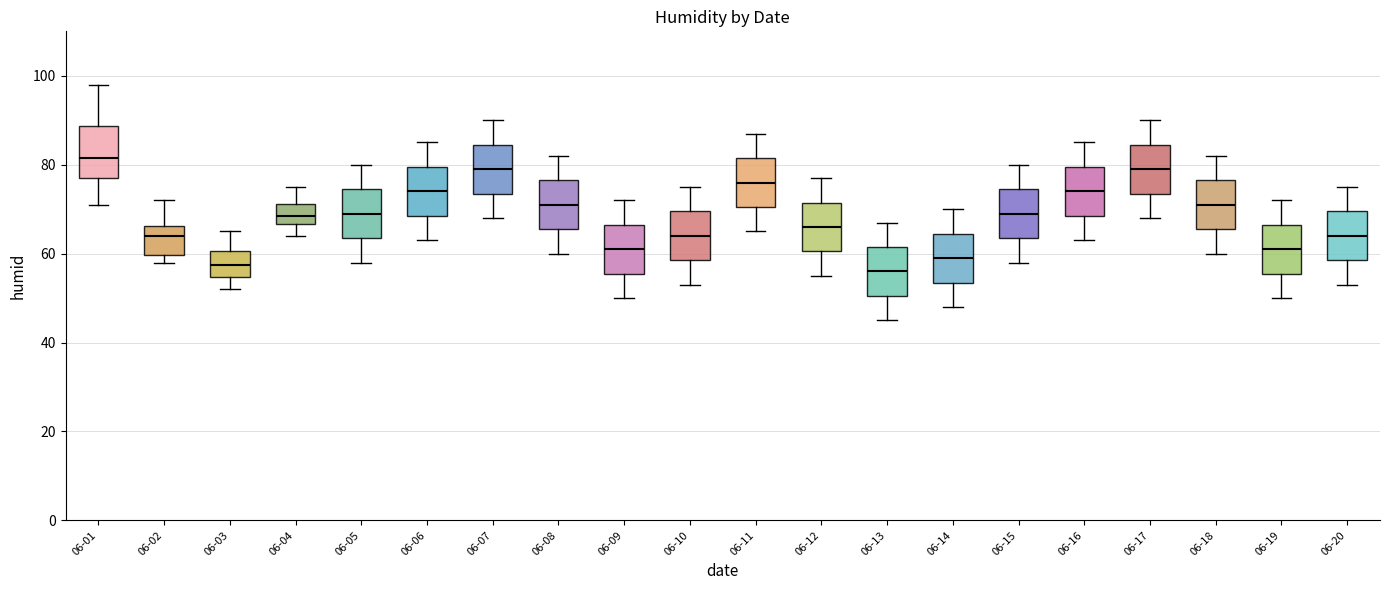

Where does the median line of the box for 06-16 sit on the y-axis? The values are not printed on the chart, so give them approximately, as read against the axis.

74